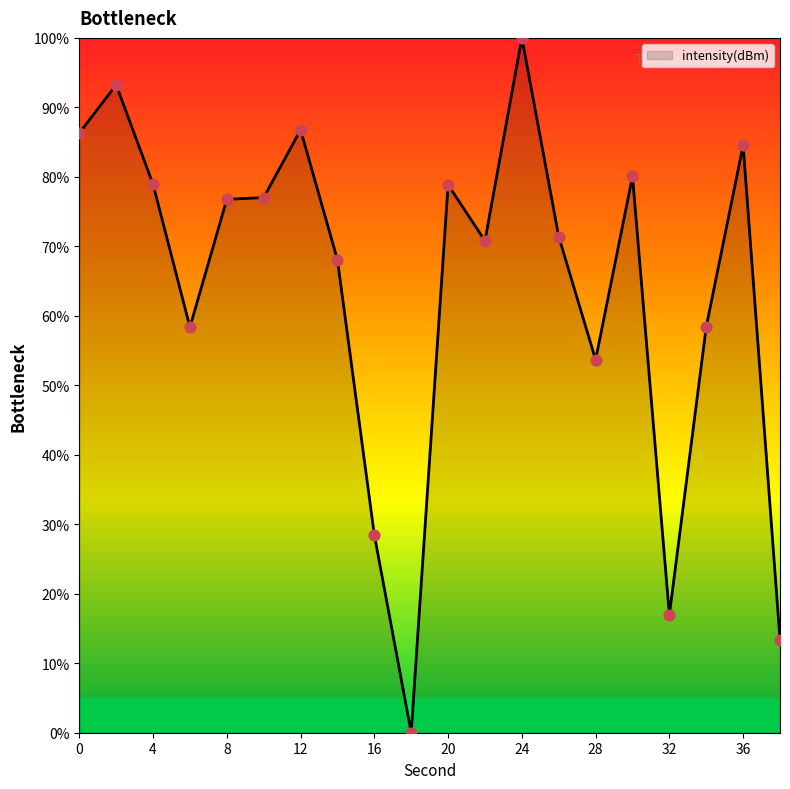

What is the difference between the maximum and minimum values?

100.0